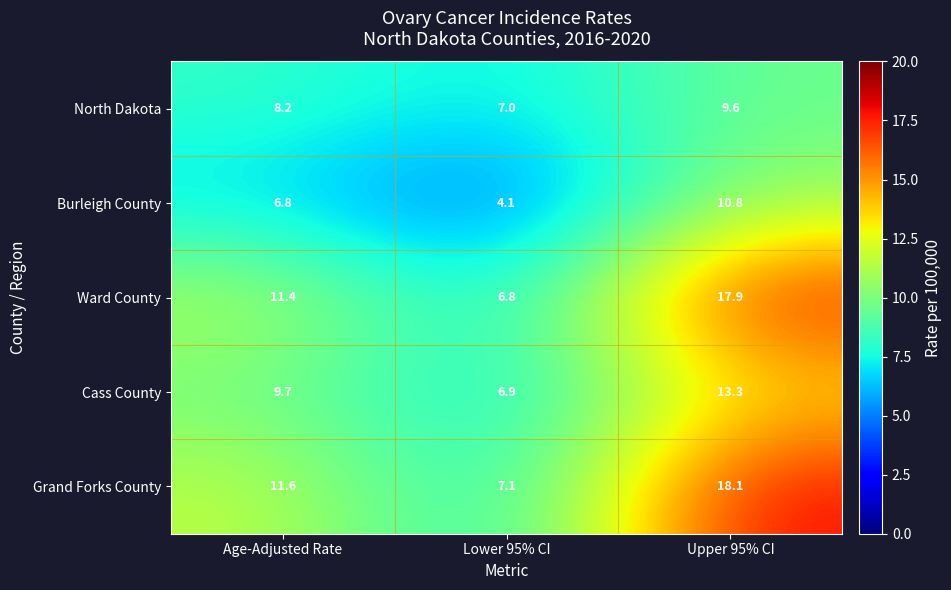

At which category is the sum across all series the highest?

Upper 95% CI